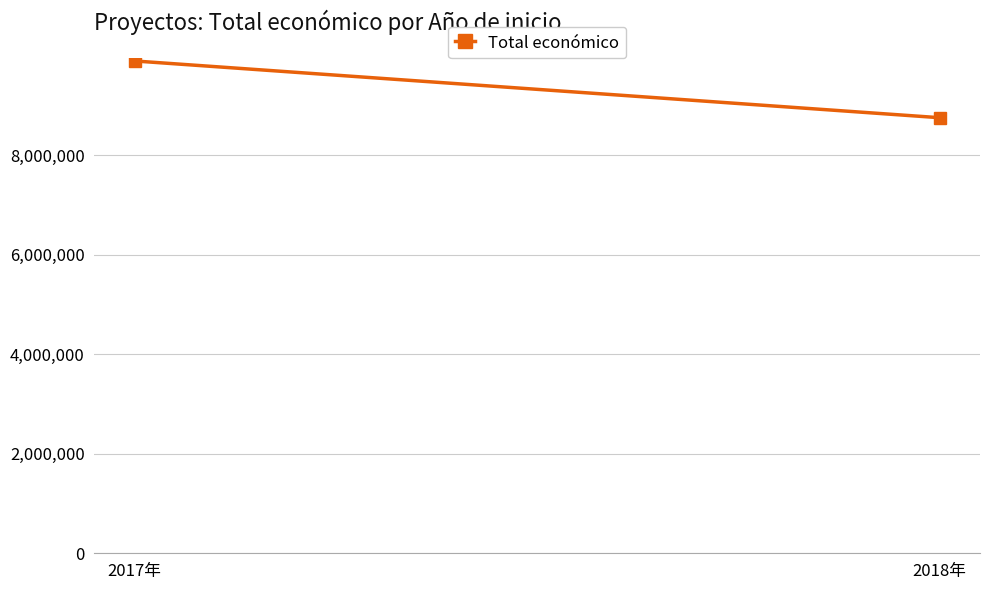

What is the sum of all values?

18659379